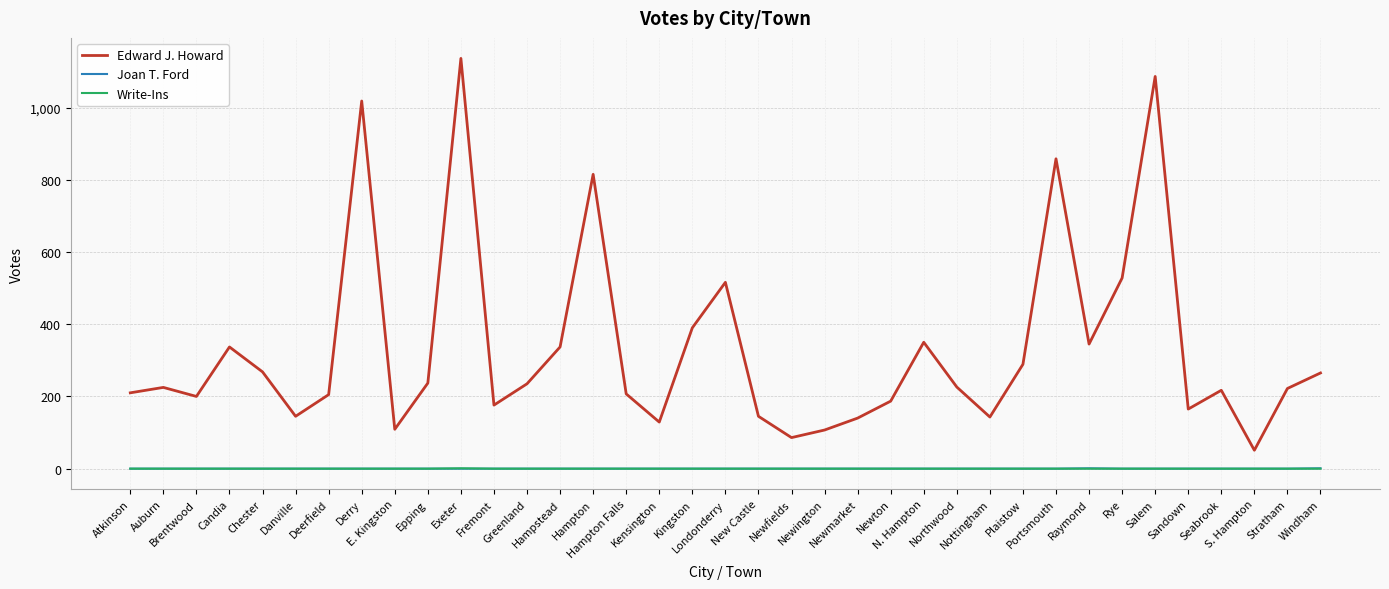

At which label is Edward J. Howard closest to 593?

Rye